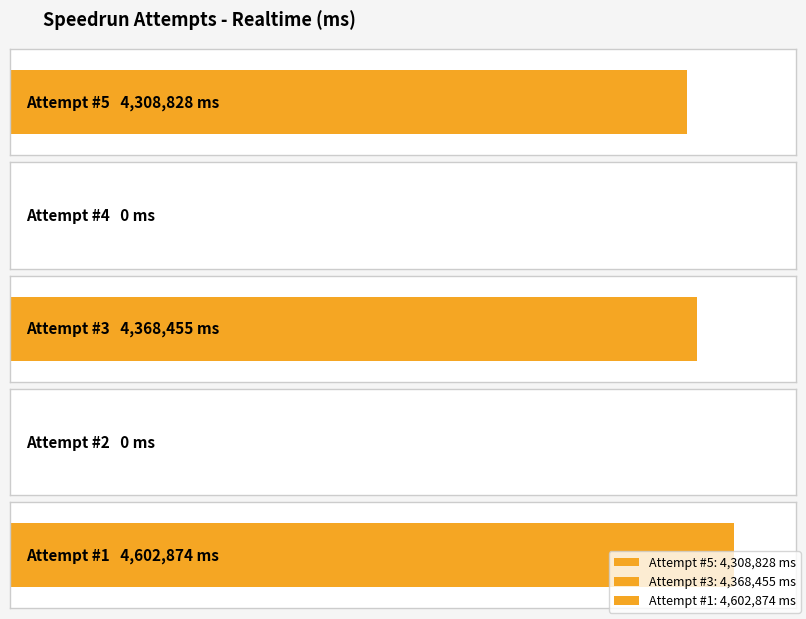

List the labels in order of value, largest first.

1, 3, 5, 4, 2